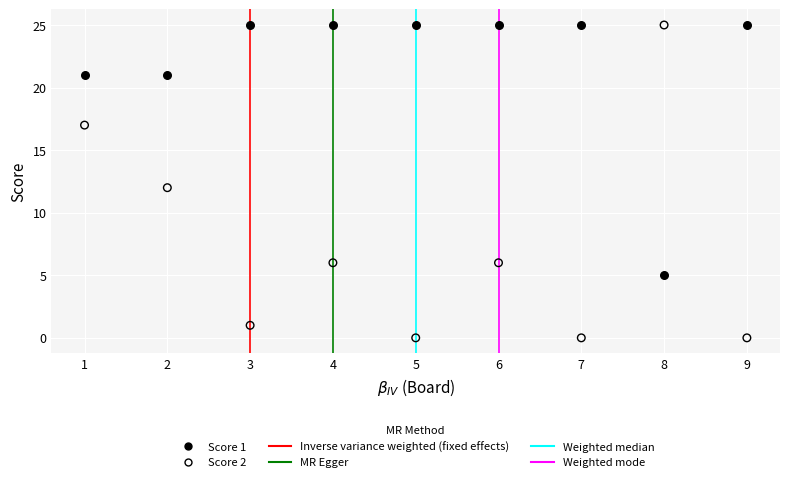

Across all data points, what is the range of Y values (max minus min)?

25